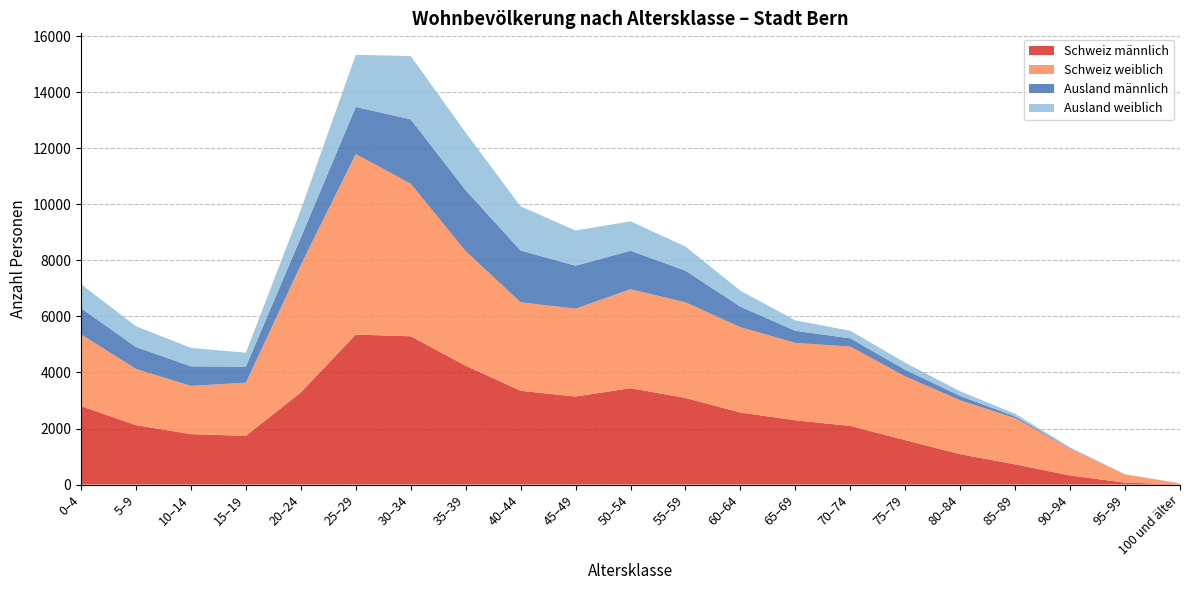

Reading left to right, what are all the values shown in this chart?

Schweiz männlich: 2799	2119	1800	1738	3289	5353	5293	4243	3347	3142	3440	3090	2572	2293	2091	1584	1083	721	322	67	7
Schweiz weiblich: 2558	2009	1721	1898	4554	6444	5446	4089	3157	3137	3532	3415	3044	2763	2834	2274	1924	1649	953	290	34
Ausland männlich: 937	781	698	571	972	1683	2297	2177	1850	1533	1374	1129	734	432	295	239	156	63	16	3	0
Ausland weiblich: 860	740	661	498	992	1860	2260	2053	1577	1256	1050	863	569	373	269	250	165	93	36	10	0